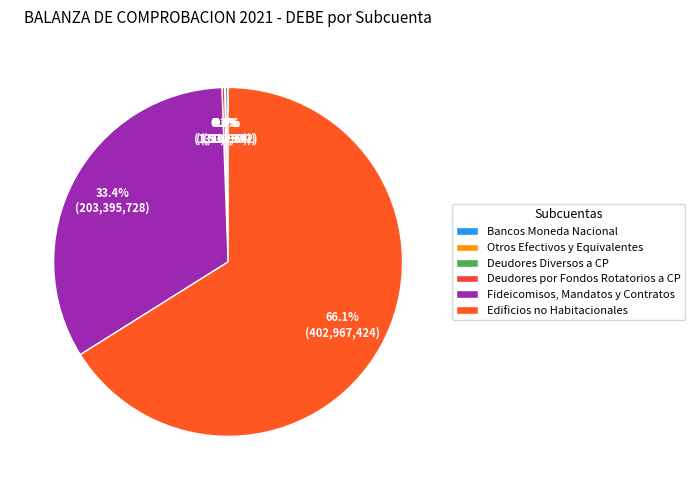

What percentage is the Fideicomisos, Mandatos y Contratos slice, to the nearest percent?

33%